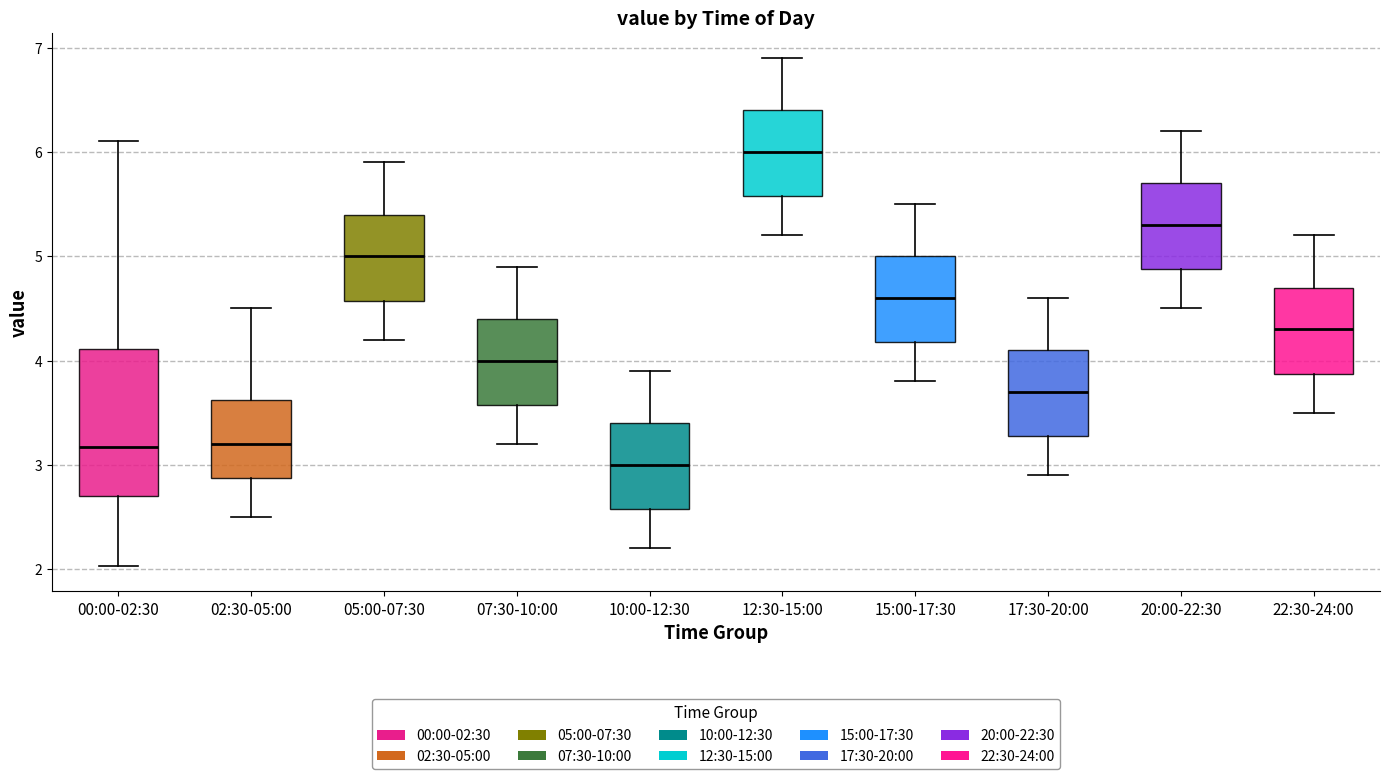

Reading left to right, read every box against the y-axis: the position of its median line, the range the box covers, and the ends of its whiskers. The values are not printed on the chart, so give them approximately, as read against the axis.

00:00-02:30: median 3.2, box 2.7 to 4.1, whiskers 2.0 to 6.1
02:30-05:00: median 3.2, box 2.9 to 3.6, whiskers 2.5 to 4.5
05:00-07:30: median 5.0, box 4.6 to 5.4, whiskers 4.2 to 5.9
07:30-10:00: median 4.0, box 3.6 to 4.4, whiskers 3.2 to 4.9
10:00-12:30: median 3.0, box 2.6 to 3.4, whiskers 2.2 to 3.9
12:30-15:00: median 6.0, box 5.6 to 6.4, whiskers 5.2 to 6.9
15:00-17:30: median 4.6, box 4.2 to 5.0, whiskers 3.8 to 5.5
17:30-20:00: median 3.7, box 3.3 to 4.1, whiskers 2.9 to 4.6
20:00-22:30: median 5.3, box 4.9 to 5.7, whiskers 4.5 to 6.2
22:30-24:00: median 4.3, box 3.9 to 4.7, whiskers 3.5 to 5.2